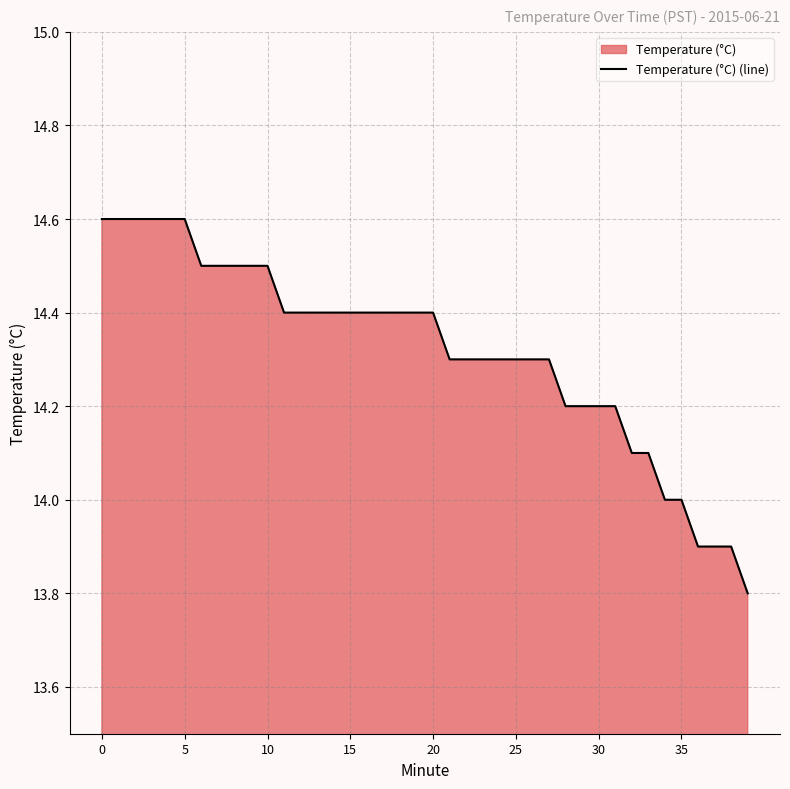

What is the maximum value shown in the chart?

14.6